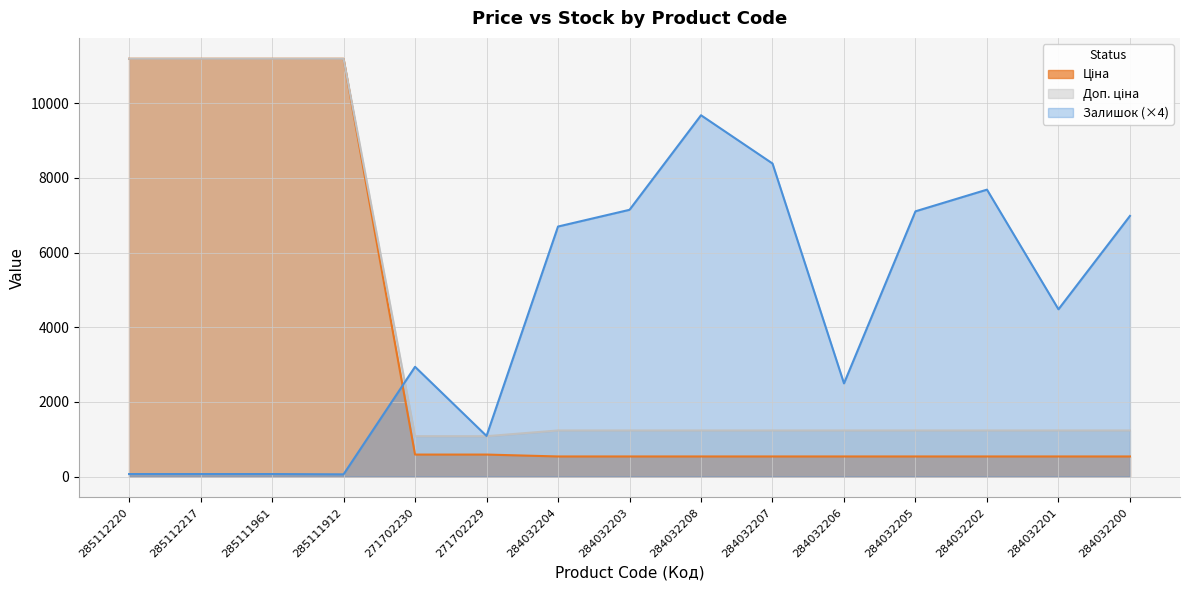

True or false: Залишок has more than 2 interior local peaks.

True